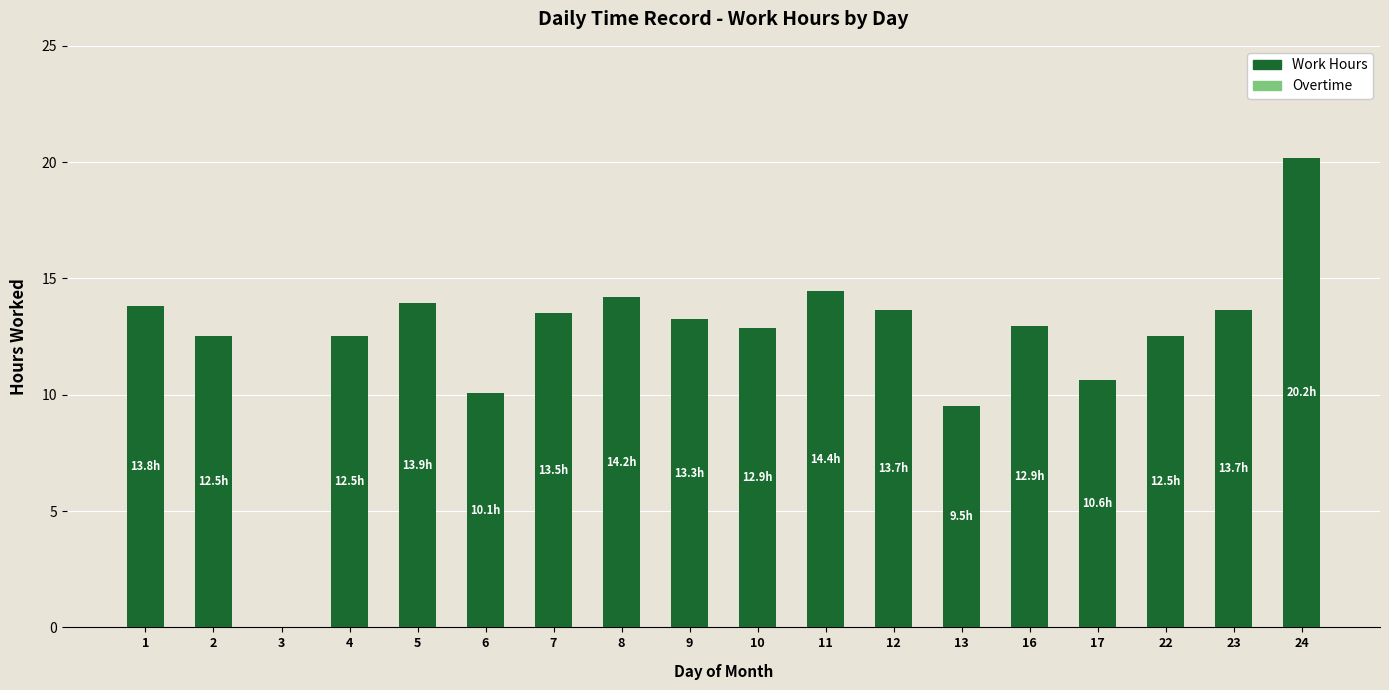

How many values are above zero?

17